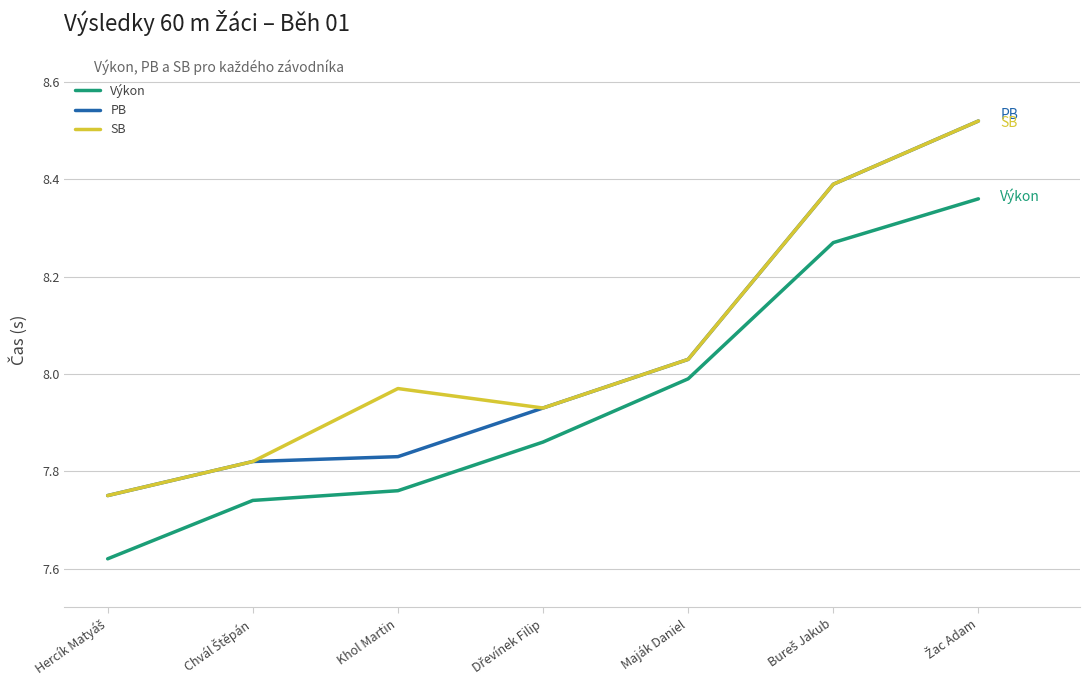

How many lines are shown in the chart?

3